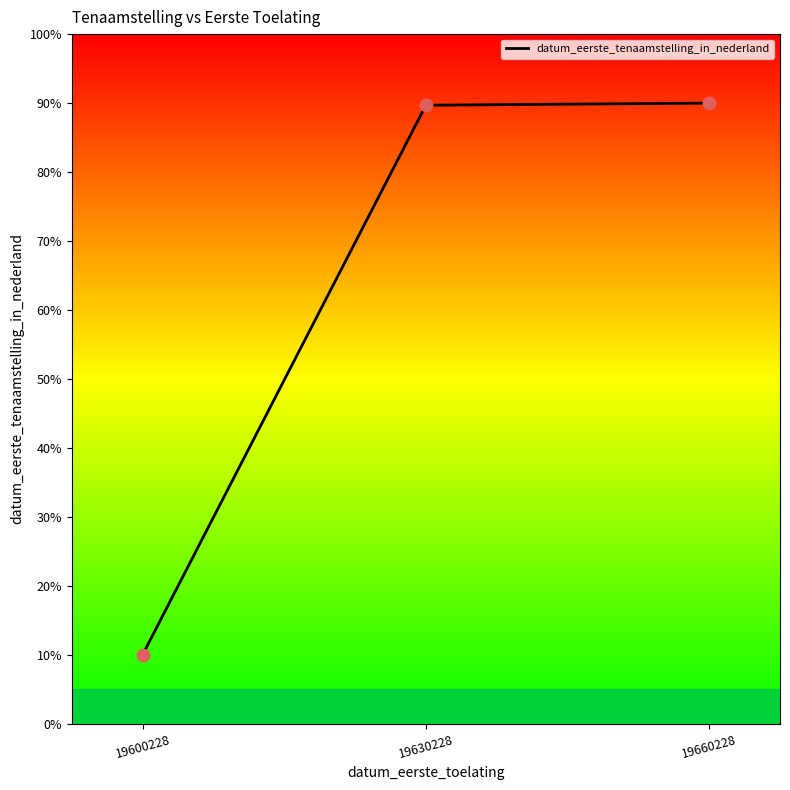

What is the ratio of the value at 19600228 to the value at 19660228?

0.1